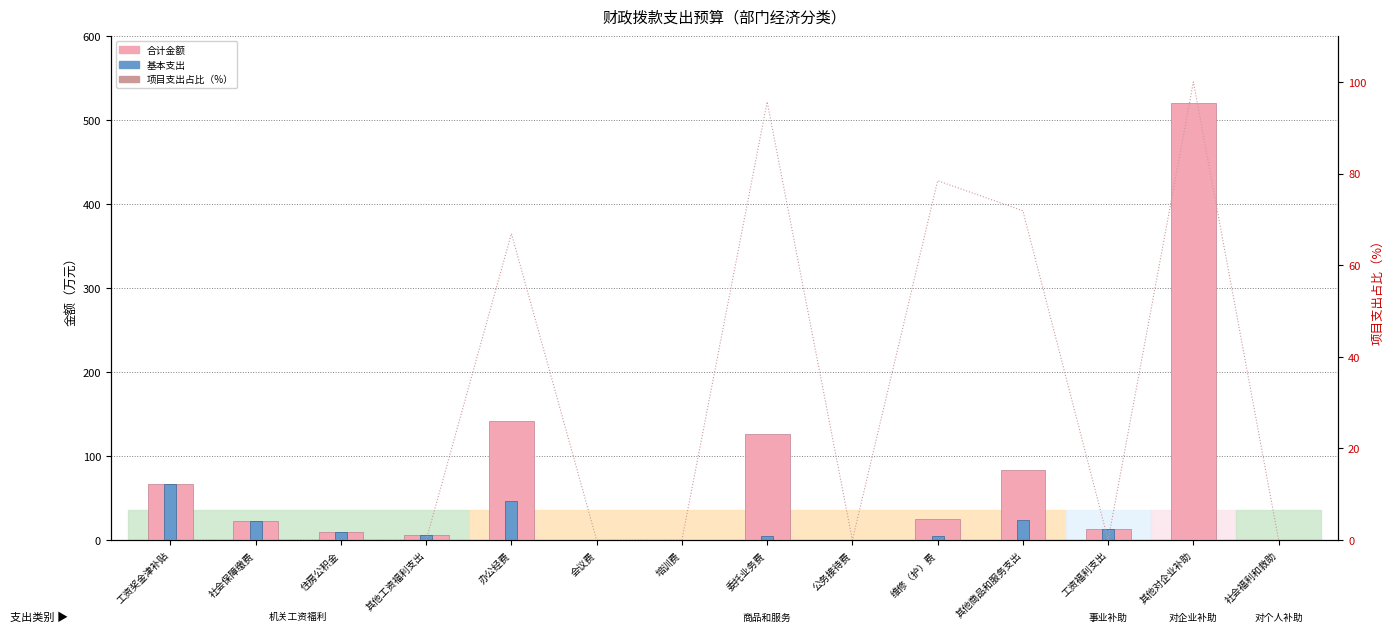

At which label does 合计 reach its peak?

其他对企业补助